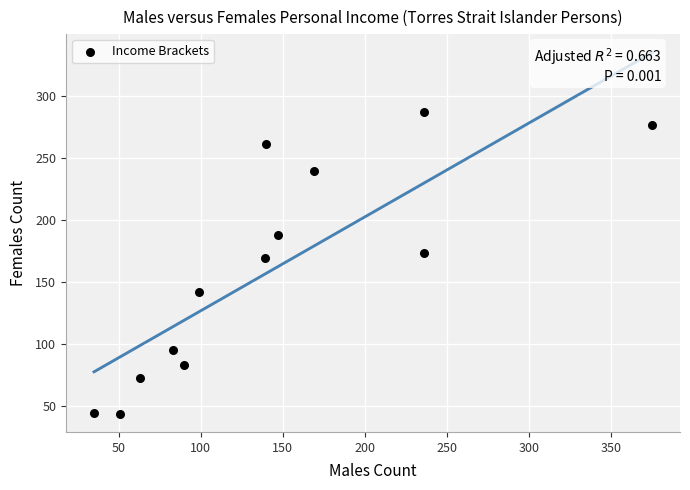

What Y value in the scatter plot is closest to 165?

169